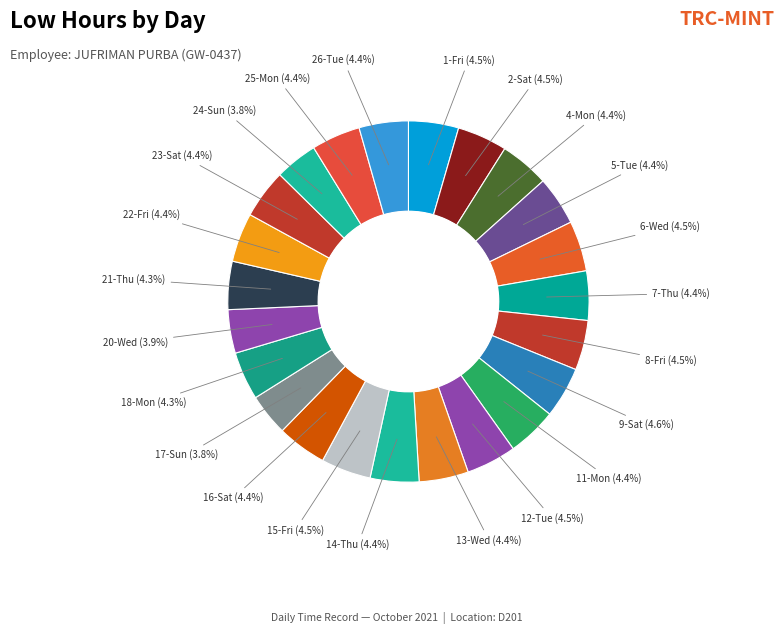

Count the number of slices in the pie.

23